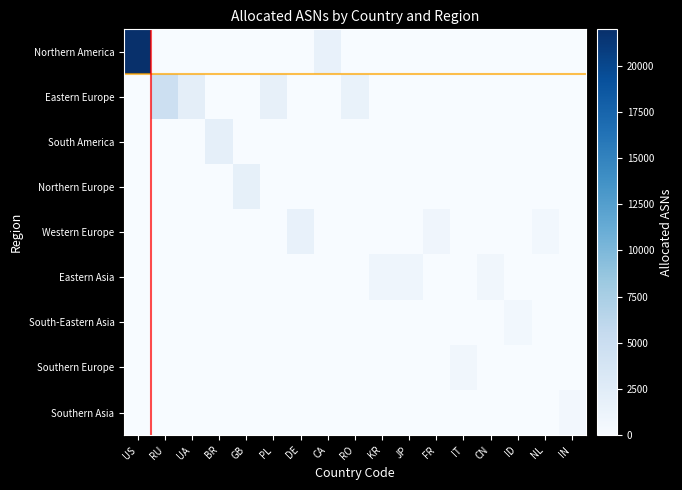

Reading left to right, transcribe all the data shown in this chart.

Northern America: US=21974	RU=0	UA=0	BR=0	GB=0	PL=0	DE=0	CA=1548	RO=0	KR=0	JP=0	FR=0	IT=0	CN=0	ID=0	NL=0	IN=0
Eastern Europe: US=0	RU=4779	UA=2079	BR=0	GB=0	PL=1768	DE=0	CA=0	RO=1490	KR=0	JP=0	FR=0	IT=0	CN=0	ID=0	NL=0	IN=0
South America: US=0	RU=0	UA=0	BR=1931	GB=0	PL=0	DE=0	CA=0	RO=0	KR=0	JP=0	FR=0	IT=0	CN=0	ID=0	NL=0	IN=0
Northern Europe: US=0	RU=0	UA=0	BR=0	GB=1850	PL=0	DE=0	CA=0	RO=0	KR=0	JP=0	FR=0	IT=0	CN=0	ID=0	NL=0	IN=0
Western Europe: US=0	RU=0	UA=0	BR=0	GB=0	PL=0	DE=1657	CA=0	RO=0	KR=0	JP=0	FR=943	IT=0	CN=0	ID=0	NL=661	IN=0
Eastern Asia: US=0	RU=0	UA=0	BR=0	GB=0	PL=0	DE=0	CA=0	RO=0	KR=1016	JP=984	FR=0	IT=0	CN=719	ID=0	NL=0	IN=0
South-Eastern Asia: US=0	RU=0	UA=0	BR=0	GB=0	PL=0	DE=0	CA=0	RO=0	KR=0	JP=0	FR=0	IT=0	CN=0	ID=682	NL=0	IN=0
Southern Europe: US=0	RU=0	UA=0	BR=0	GB=0	PL=0	DE=0	CA=0	RO=0	KR=0	JP=0	FR=0	IT=743	CN=0	ID=0	NL=0	IN=0
Southern Asia: US=0	RU=0	UA=0	BR=0	GB=0	PL=0	DE=0	CA=0	RO=0	KR=0	JP=0	FR=0	IT=0	CN=0	ID=0	NL=0	IN=588